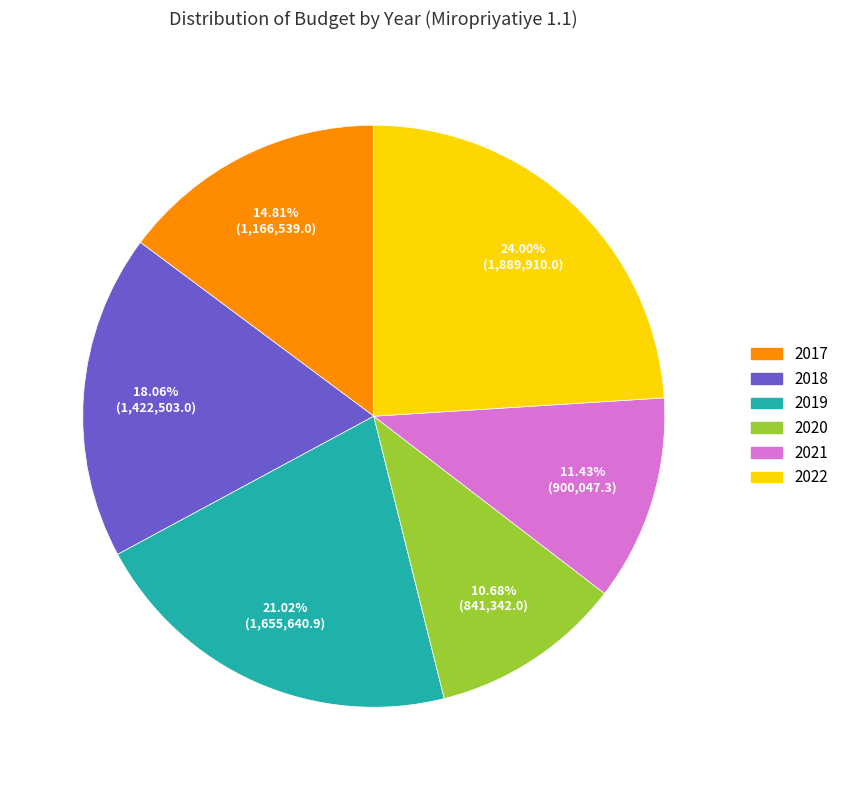

To the nearest percent, what is the difference between the largest and smallest slice percentages?

13%